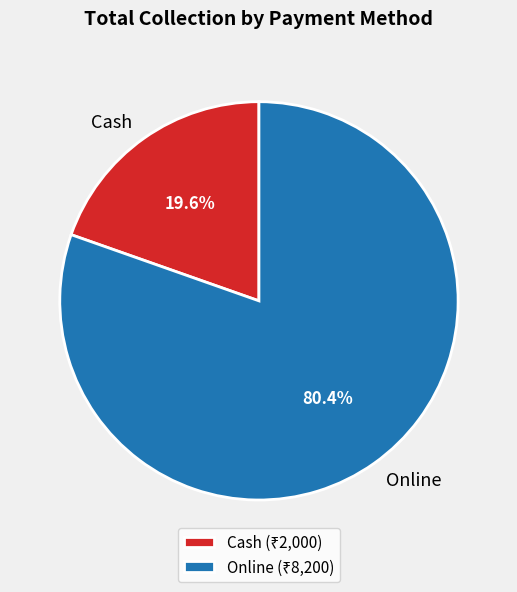

How many segments does this pie chart have?

2